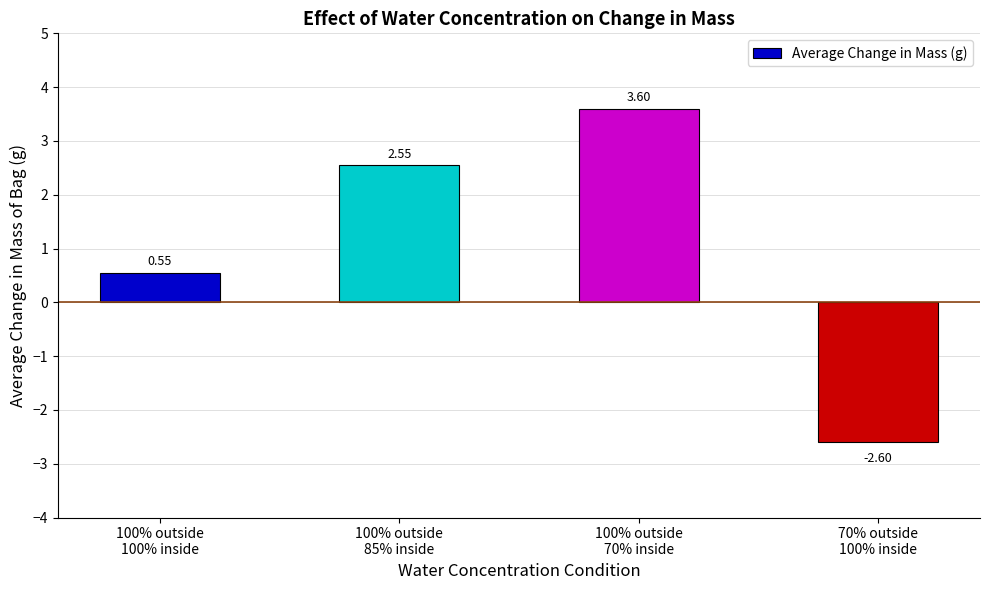

Between 100% outside
85% inside and 70% outside
100% inside, which is larger?

100% outside
85% inside